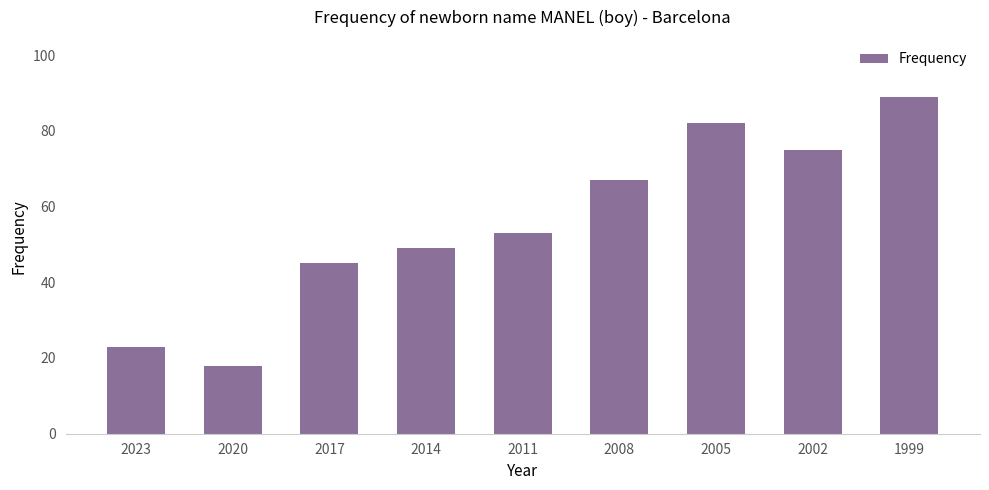

What is the average value?

56